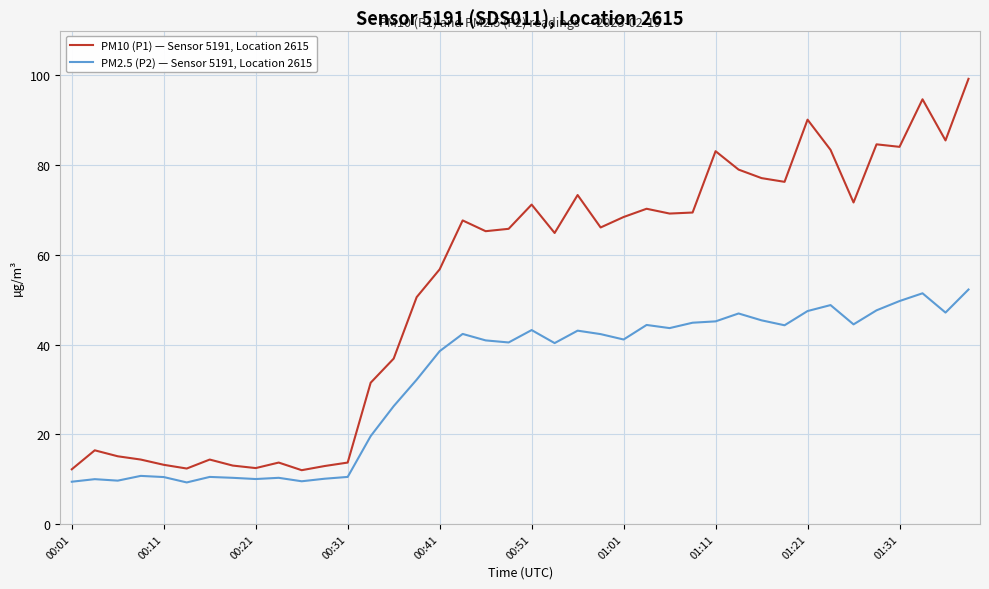

Which series has the widest spread of values?

PM10 (P1) — Sensor 5191, Location 2615